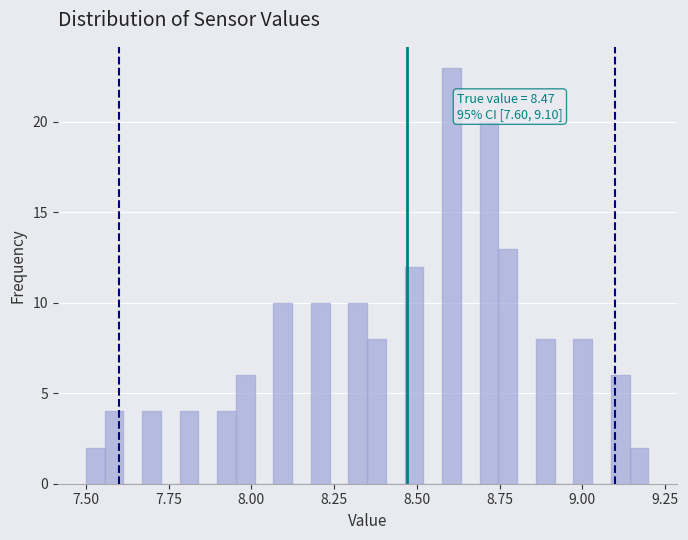

Read against the x-axis, roughly where is the centre of the tallest bar?

8.60